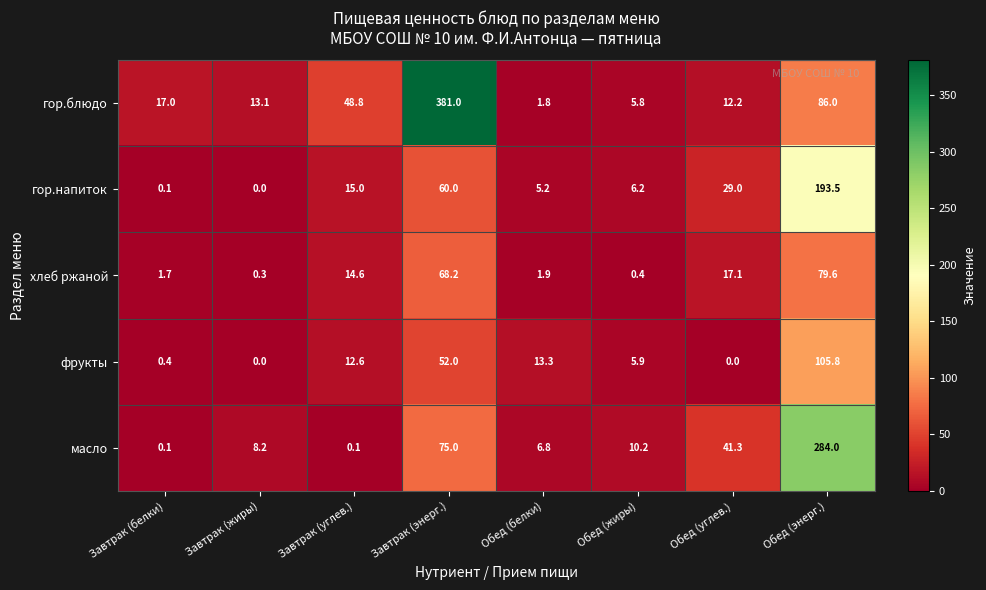

Which category has the highest value in the хлеб ржаной series?

Обед (энерг.)